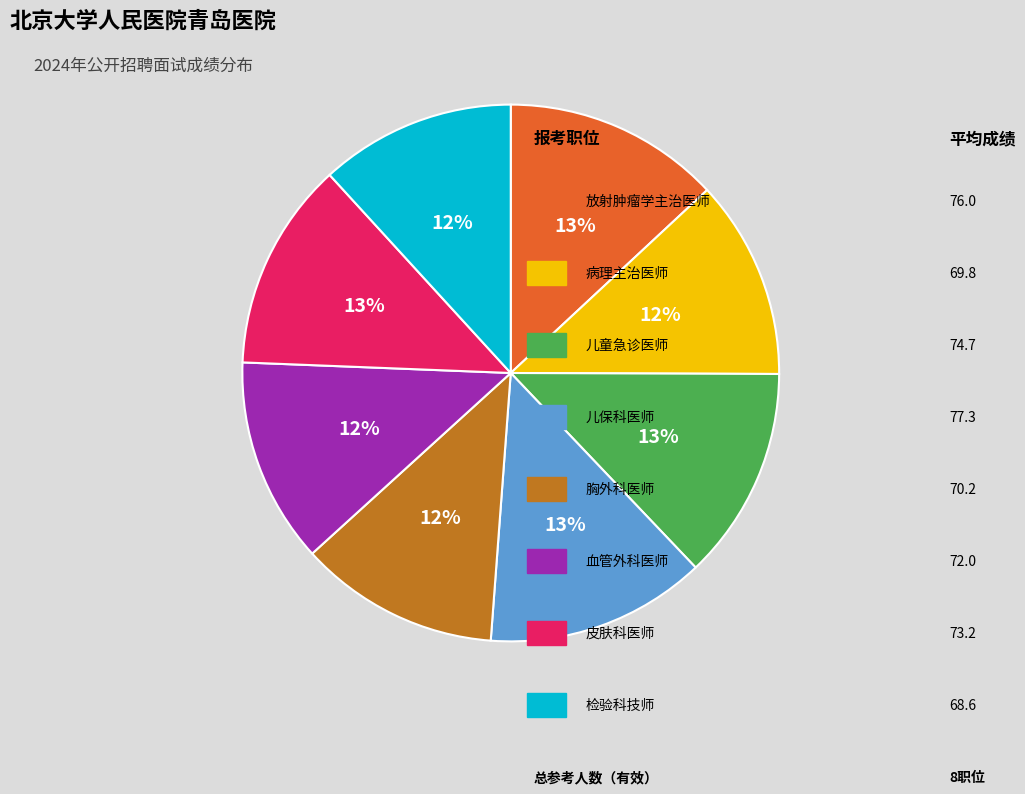

To the nearest percent, what is the average slice percentage?

12%